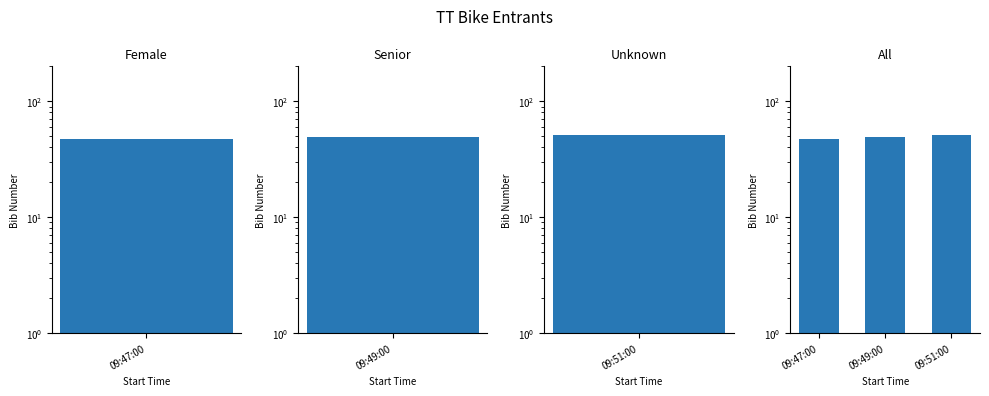

What is the greatest value displayed?

51